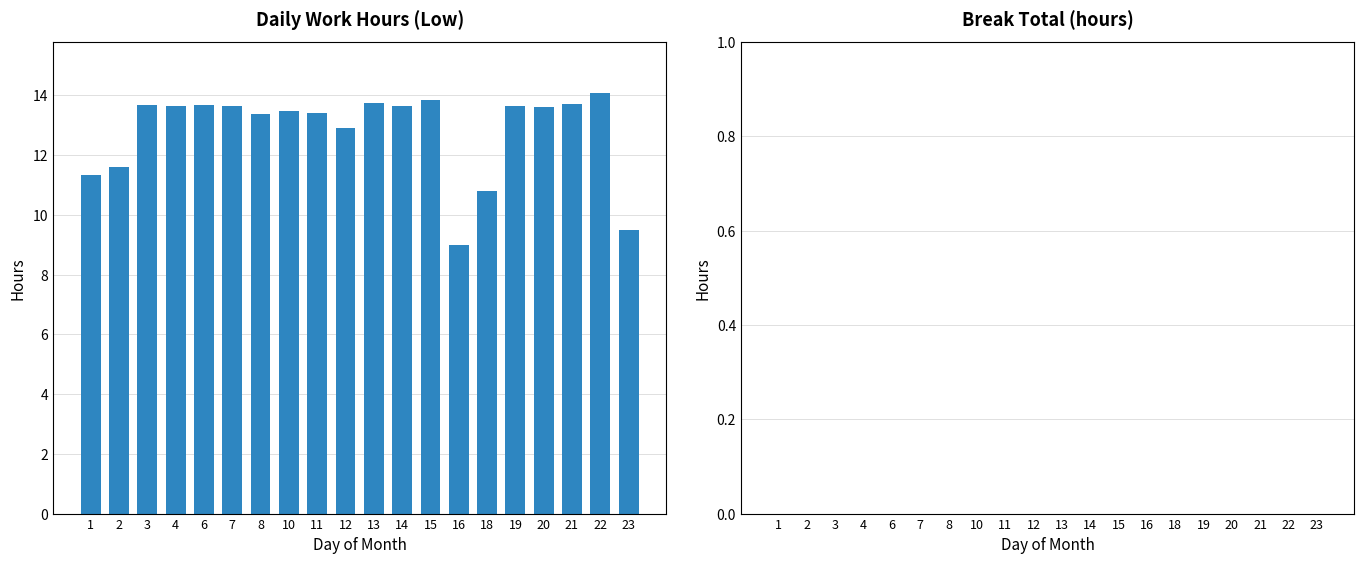

Does the chart contain any negative values?

No